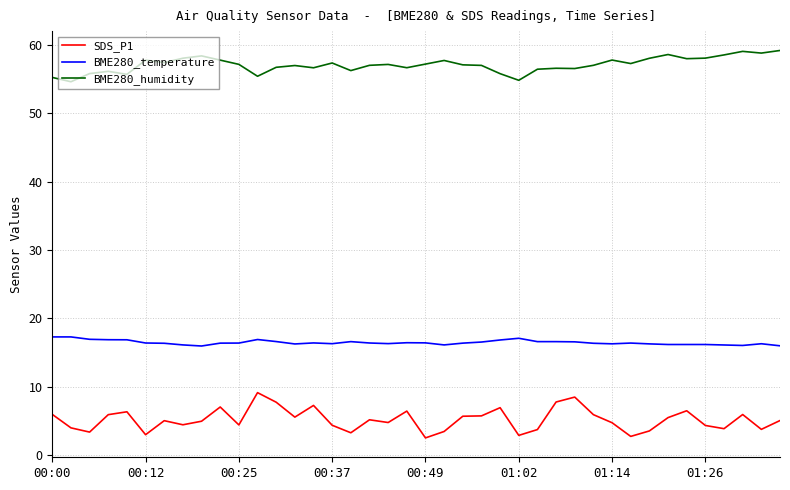

True or false: SDS_P1 and BME280_humidity intersect in this chart.

False